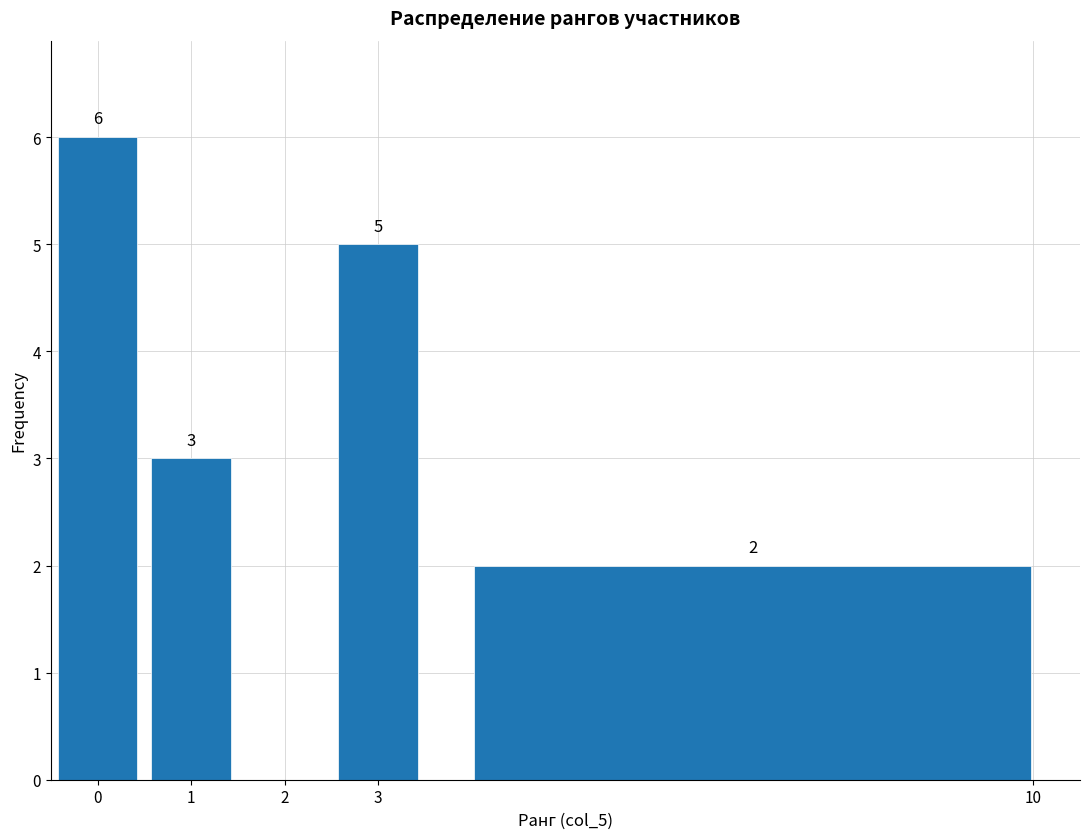

Over which range of the x-axis is the bar tallest?

-0.5 to 0.5